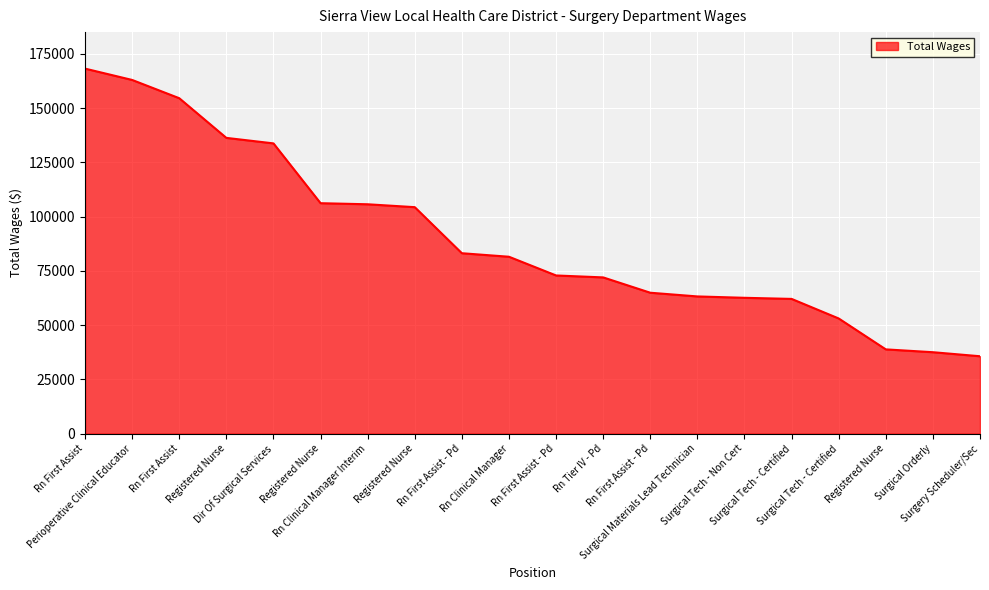

Reading left to right, transcribe all the data shown in this chart.

168235	163010	154593	136312	133774	106208	105712	104378	83151	81527	72898	72007	64943	63236	62603	62096	53079	38833	37530	35670